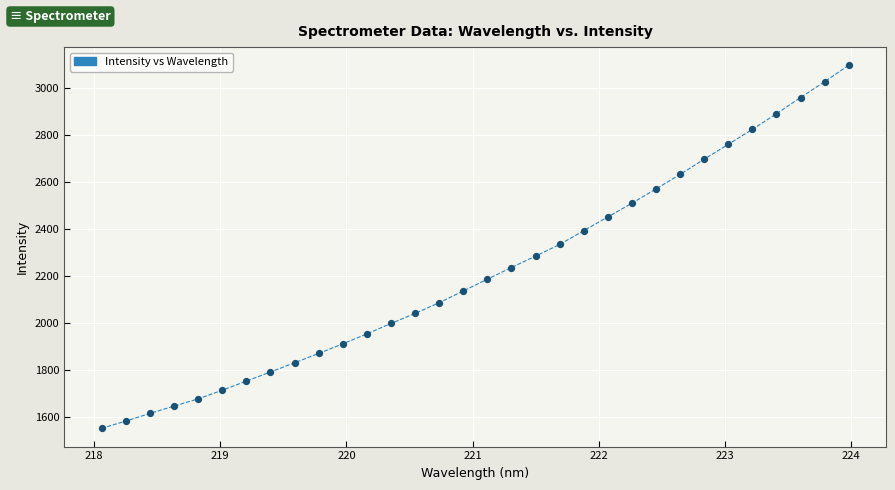

What is the range of Y values (max minus min)?

1548.5